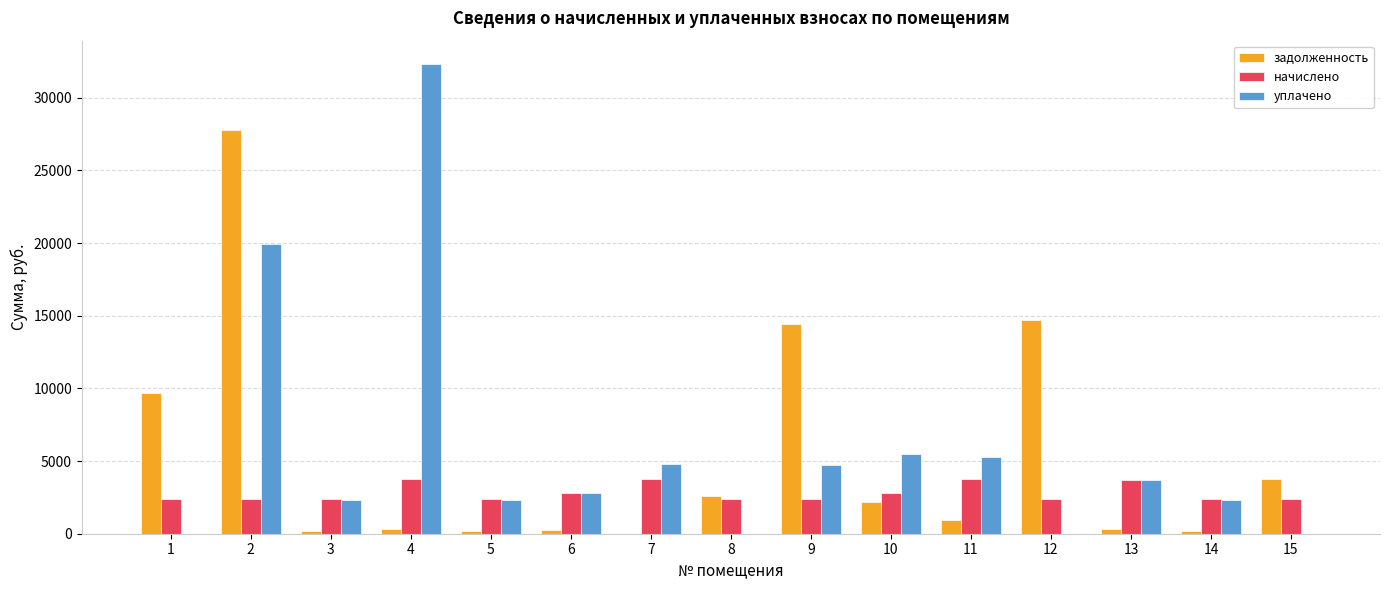

What is the maximum value shown in the chart?

32311.6